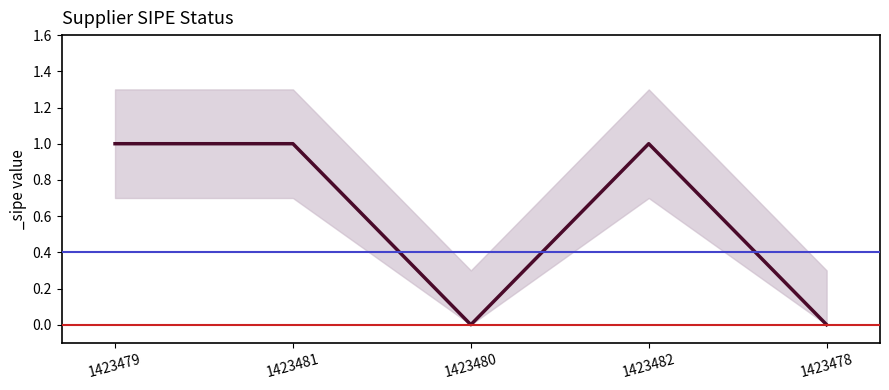

List the labels in order of value, smallest first.

1423480, 1423478, 1423479, 1423481, 1423482